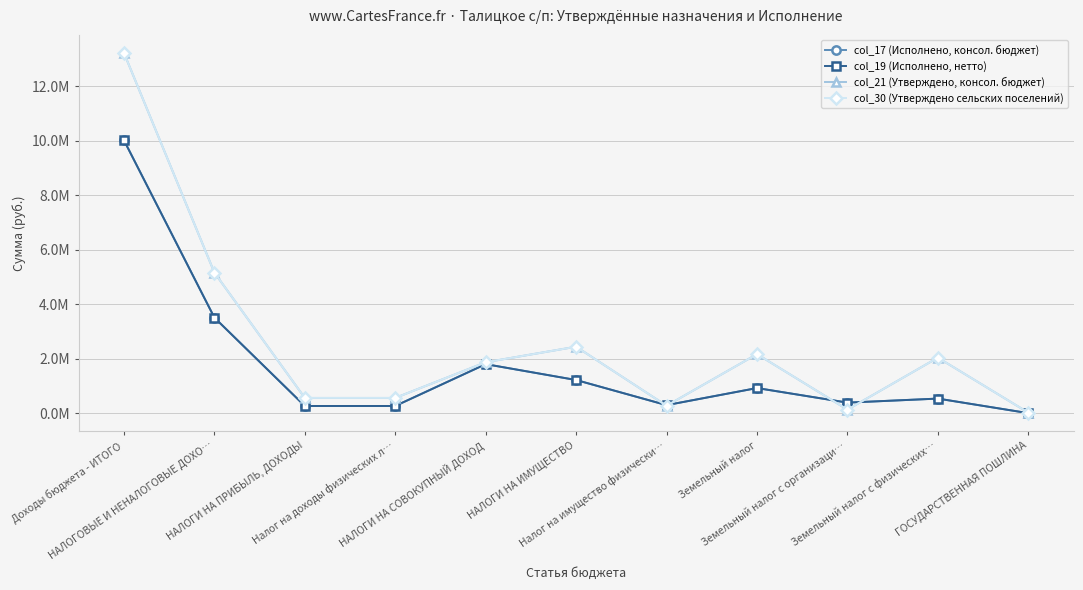

At which category does col_17 (Исполнено, консол. бюджет) reach its first local valley?

Налог на имущество физически…